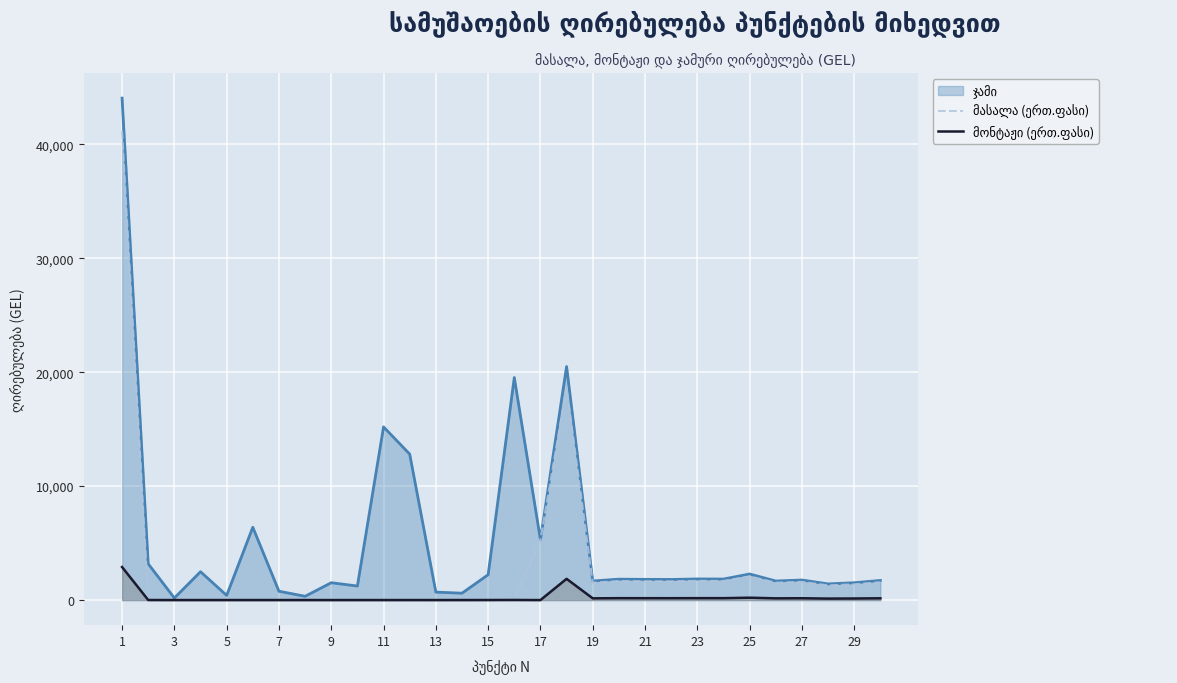

Where does the მონტაჟი (ერთ.ფასი) series first go above 9?

1